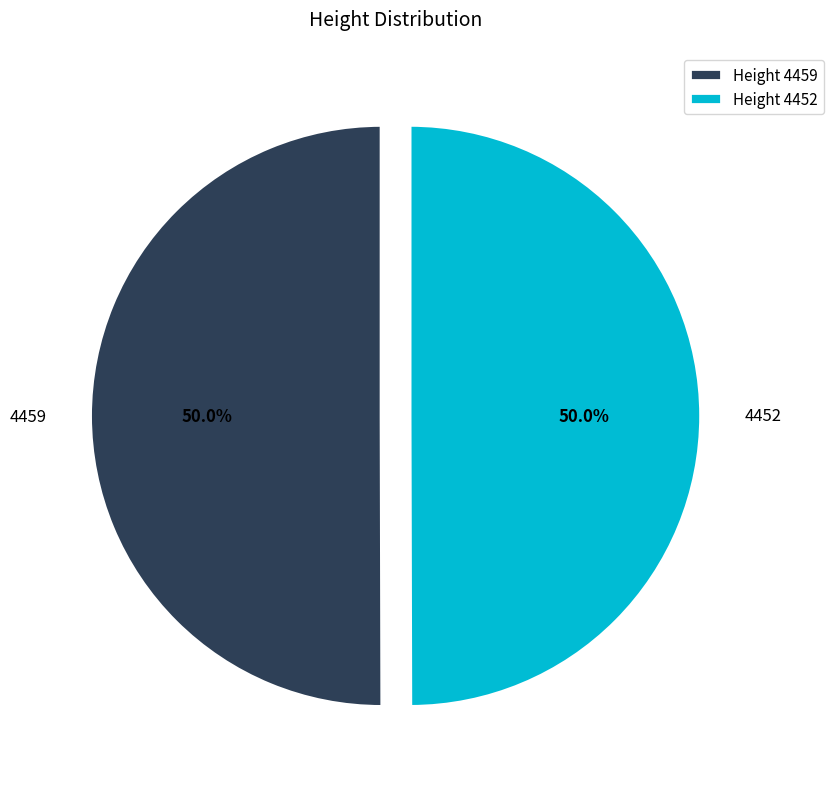

How many segments does this pie chart have?

2